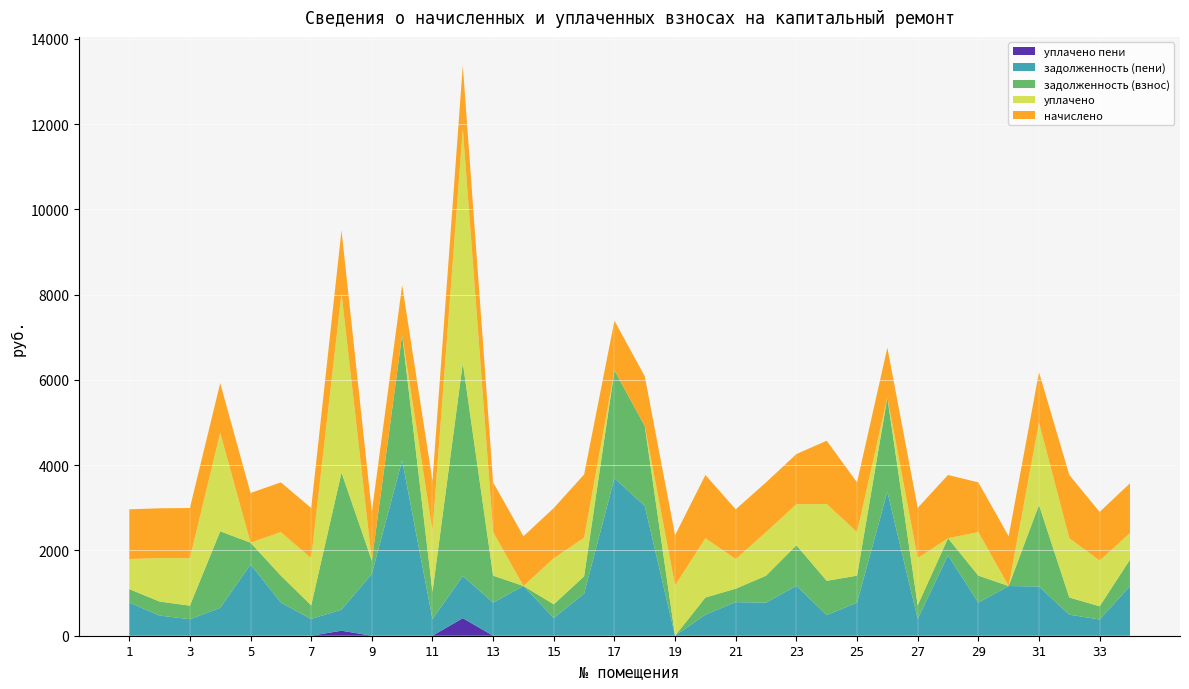

Reading left to right, list all the values displayed in this chart.

задолженность (взнос): 1=315.9	2=327.7	3=319.1	4=1795.4	5=507.6	6=631.8	7=319.1	8=3213.6	9=309.4	10=2945.5	11=638.3	12=4998.4	13=631.8	14=0.0	15=319.1	16=407.2	17=2527.2	18=1876.6	19=0.0	20=401.7	21=315.9	22=631.8	23=951.7	24=803.4	25=631.4	26=2211.3	27=319.1	28=401.7	29=631.8	30=0.0	31=1911.5	32=401.7	33=309.5	34=620.7
начислено: 1=1166.4	2=1166.4	3=1178.4	4=1166.4	5=1166.4	6=1166.4	7=1178.4	8=1483.2	9=1142.4	10=1166.4	11=1178.4	12=1483.2	13=1166.4	14=1166.4	15=1178.4	16=1483.2	17=1166.4	18=1166.4	19=1178.4	20=1483.2	21=1166.4	22=1166.4	23=1178.4	24=1483.2	25=1166.4	26=1166.4	27=1178.4	28=1483.2	29=1166.4	30=1166.4	31=1178.4	32=1483.2	33=1142.4	34=1166.4
уплачено: 1=704.7	2=1020.6	3=1111.2	4=2308.2	5=0.0	6=1020.6	7=1104.8	8=4202.4	9=0.0	10=0.0	11=1423.9	12=5492.8	13=1020.6	14=0.0	15=1080.2	16=903.6	17=0.0	18=0.0	19=1178.4	20=1390.5	21=694.9	22=1021.6	23=959.7	24=1801.6	25=1020.7	26=0.0	27=1104.8	28=0.0	29=1020.6	30=0.0	31=1934.3	32=1390.5	33=1071.1	34=623.9
задолженность (пени): 1=777.6	2=473.5	3=386.4	4=653.6	5=1674.0	6=777.6	7=392.8	8=494.4	9=1451.8	10=4111.9	11=392.8	12=988.8	13=777.6	14=1166.4	15=417.3	16=986.8	17=3693.6	18=3043.0	19=0.0	20=494.4	21=787.4	22=776.6	23=1170.4	24=485.0	25=777.1	26=3377.7	27=392.8	28=1884.9	29=777.6	30=1165.2	31=1155.5	32=494.4	33=380.8	34=1163.2
уплачено пени: 1=0.0	2=0.0	3=0.0	4=0.0	5=0.0	6=0.0	7=0.0	8=117.2	9=0.0	10=0.0	11=0.0	12=411.4	13=0.0	14=0.0	15=0.0	16=0.0	17=0.0	18=0.0	19=0.0	20=0.0	21=0.0	22=0.0	23=0.0	24=0.0	25=0.0	26=0.0	27=2.0	28=0.0	29=0.0	30=0.0	31=0.0	32=0.0	33=0.0	34=0.0